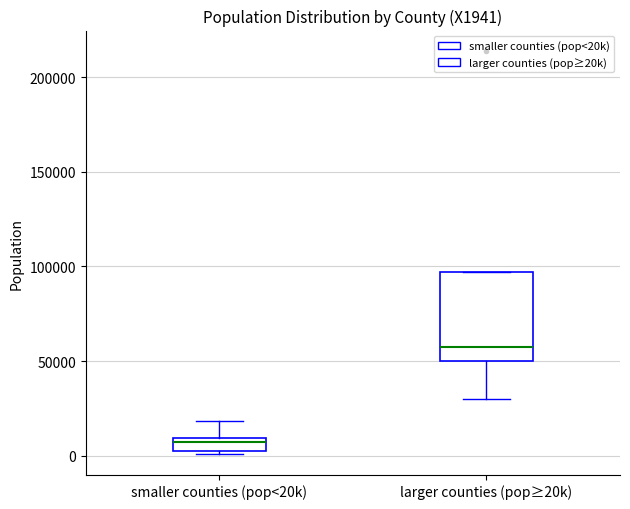

Which box has the lowest median line?

smaller counties (pop<20k)